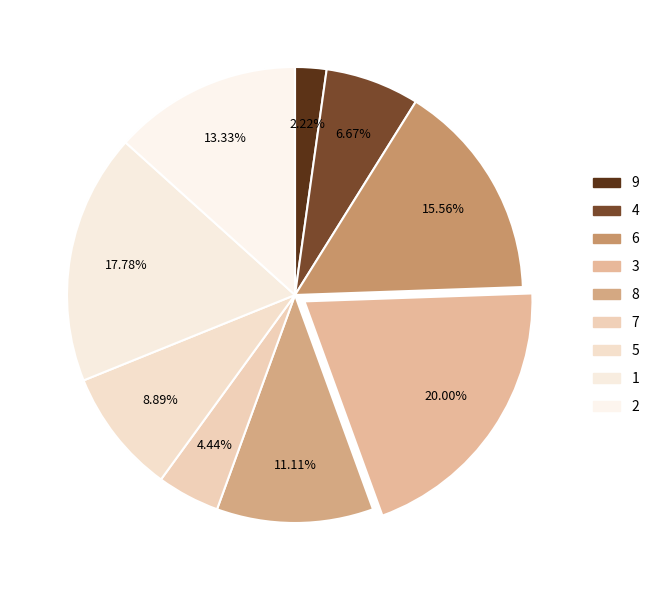

True or false: 8 accounts for 11% of the total.

True